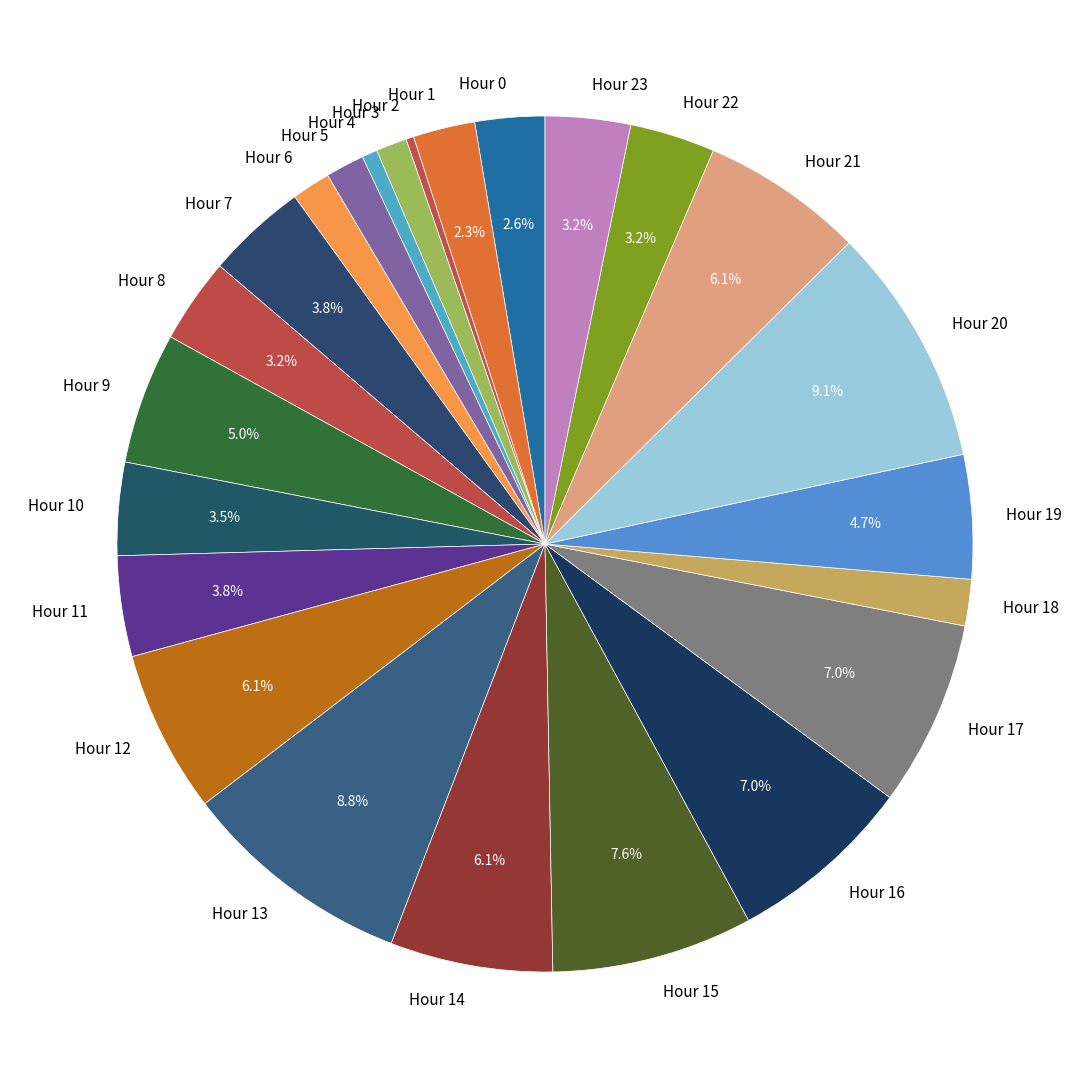

To the nearest percent, what percentage of the pie is Hour 20?

9%